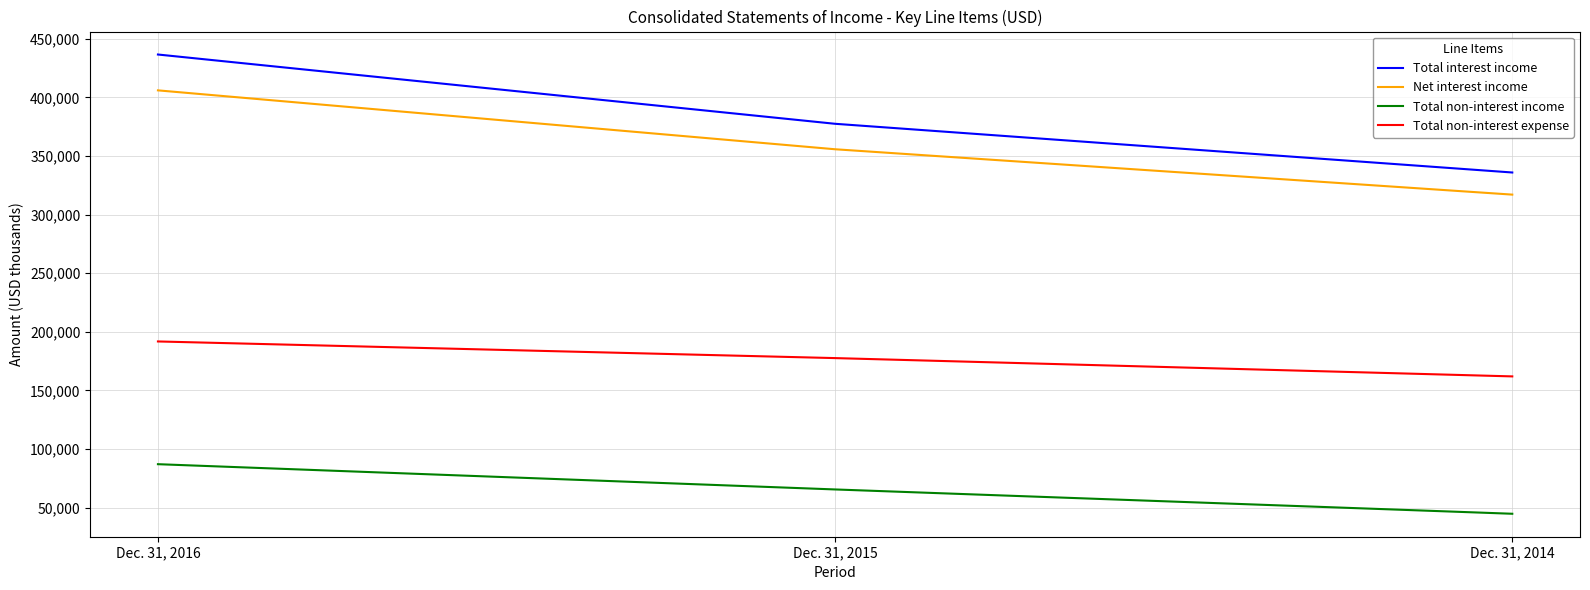

What is the sum of the Total non-interest expense values at Dec. 31, 2016 and Dec. 31, 2015?

369310